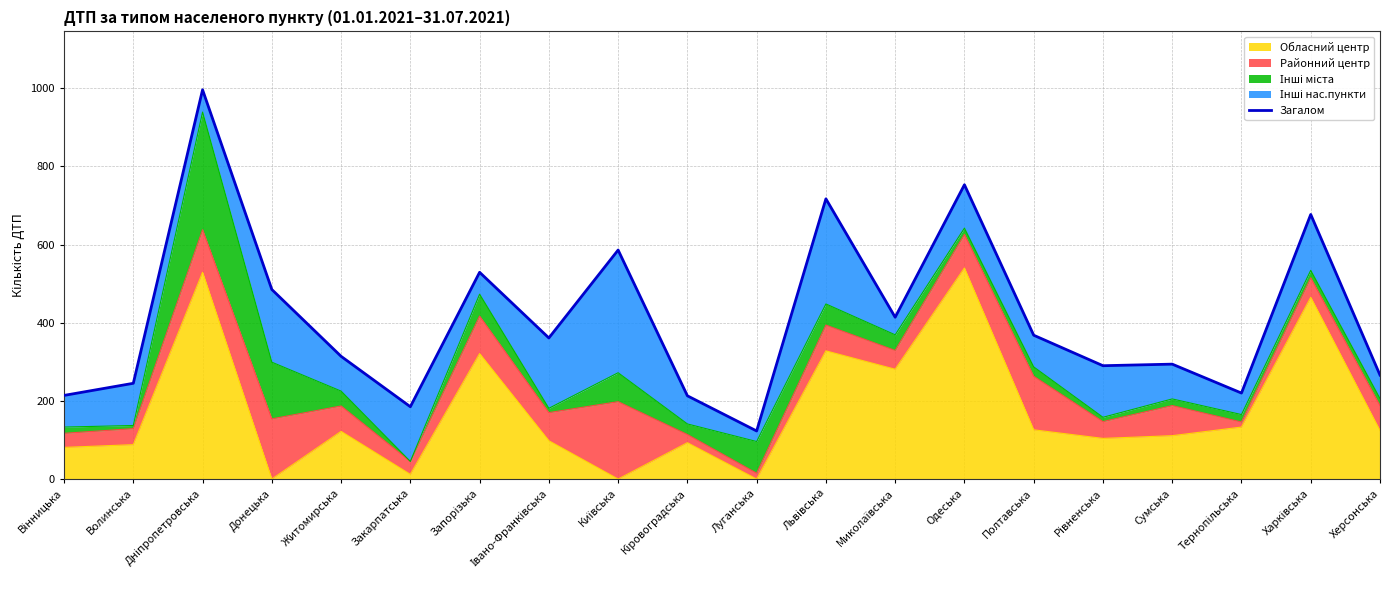

Rank the categories by value from lowest to highest.

Луганська, Закарпатська, Кіровоградська, Вінницька, Тернопільська, Волинська, Херсонська, Рівненська, Сумська, Житомирська, Івано-Франківська, Полтавська, Миколаївська, Донецька, Запорізька, Київська, Харківська, Львівська, Одеська, Дніпропетровська